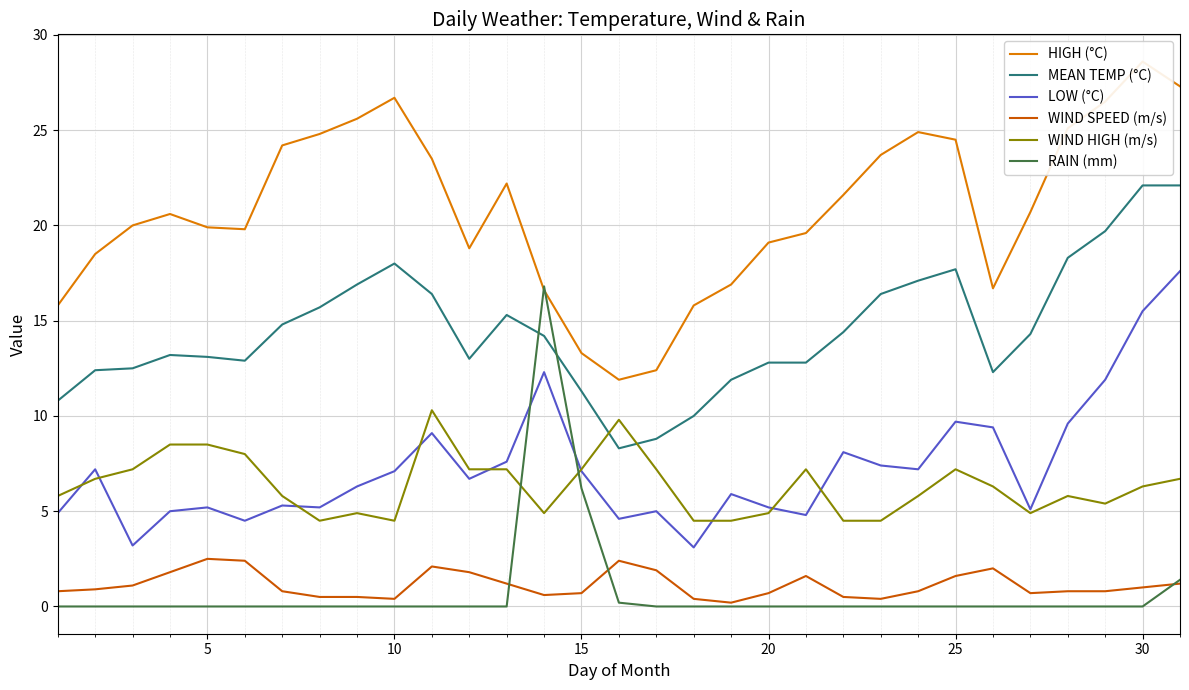

How many interior local valleys does the WIND SPEED (m/s) series have?

5